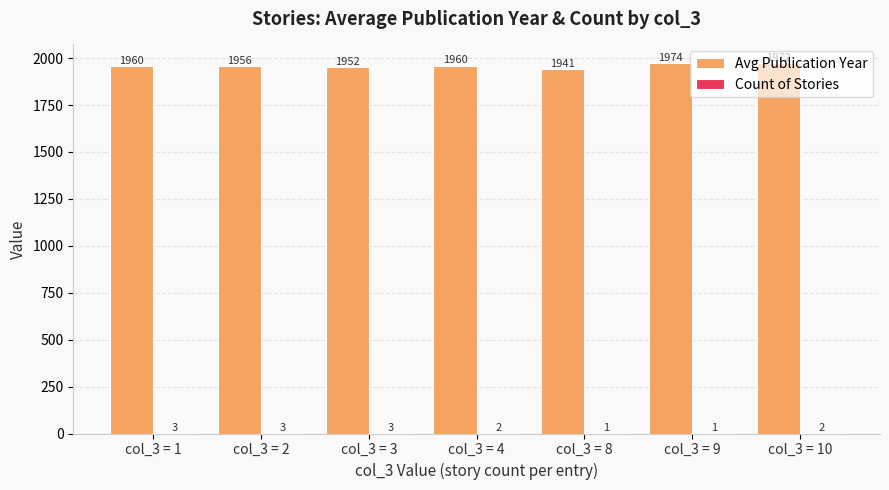

Is it true that Avg Publication Year equals 745.4 at col_3 = 1?

False